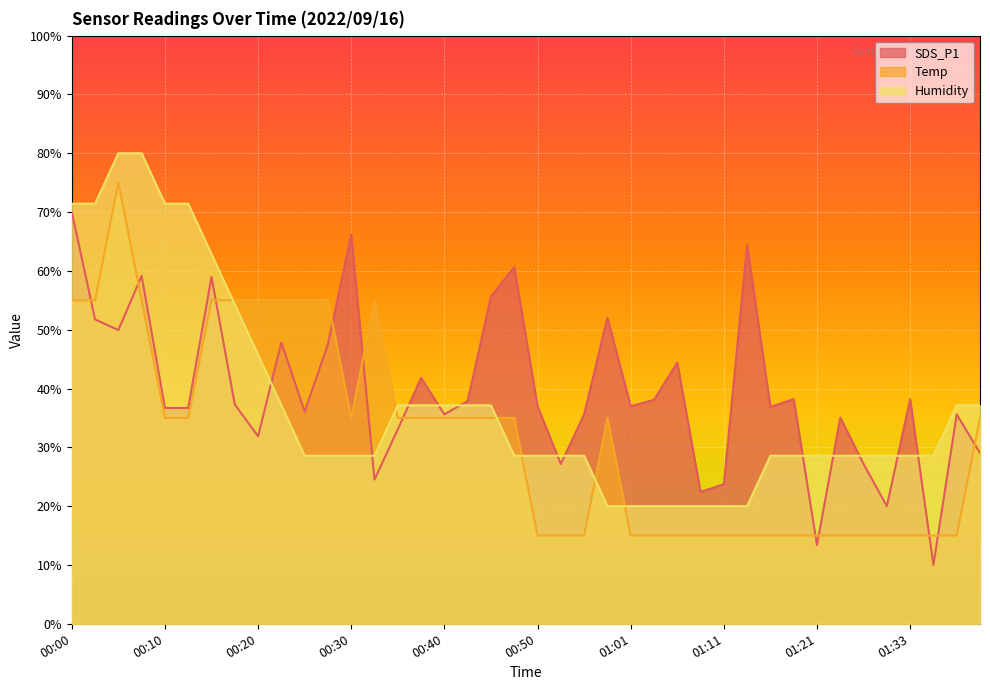

What is the maximum value for Temp?

75.0